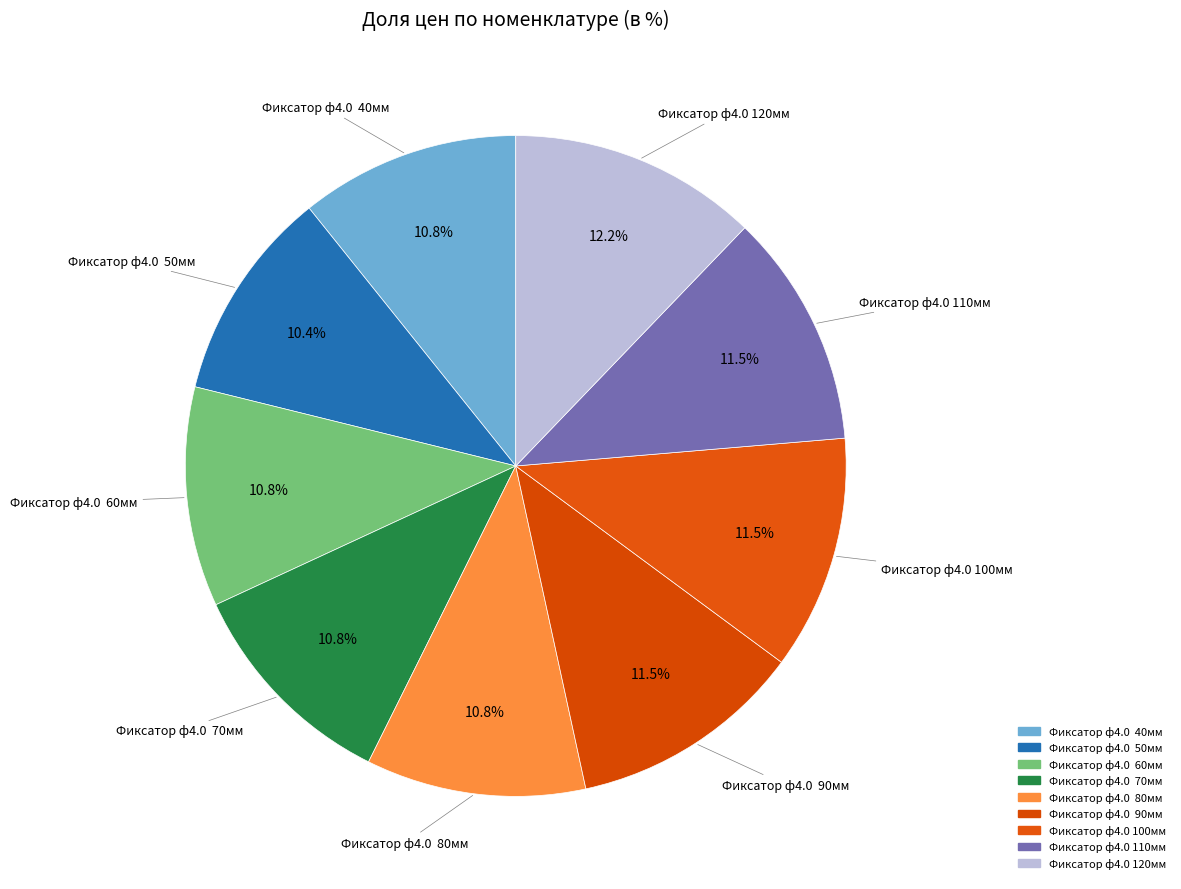

To the nearest percent, what percentage of the pie is Фиксатор ф4.0 120мм?

12%